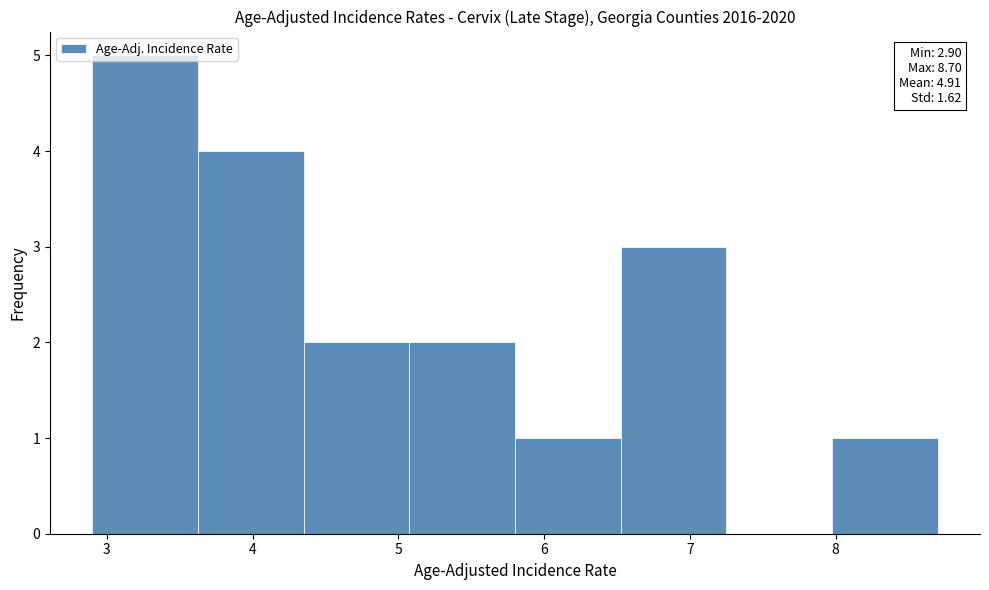

Over which range of the x-axis is the bar tallest?

2.9 to 3.6